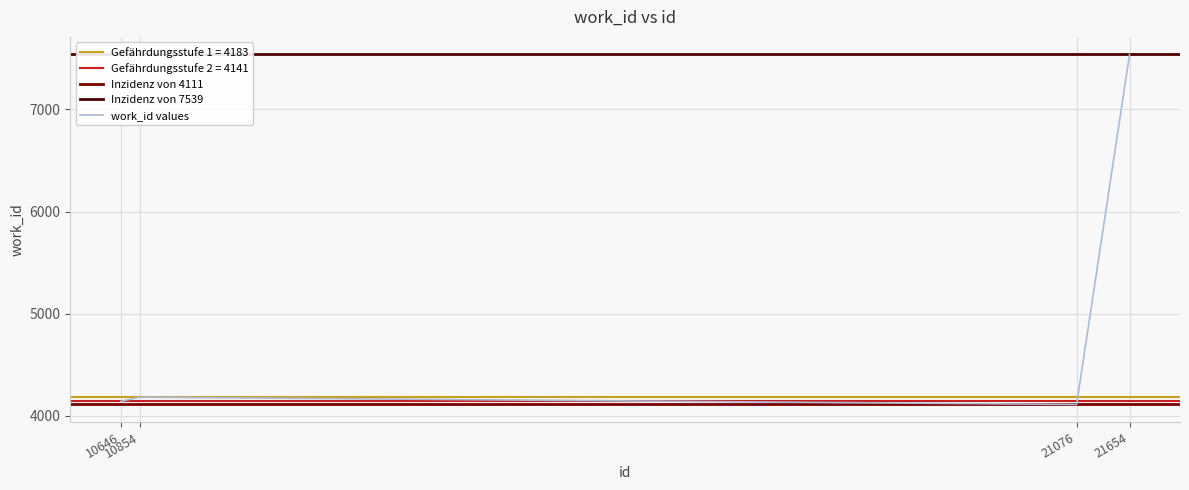

Which label corresponds to the largest value in the chart?

21654